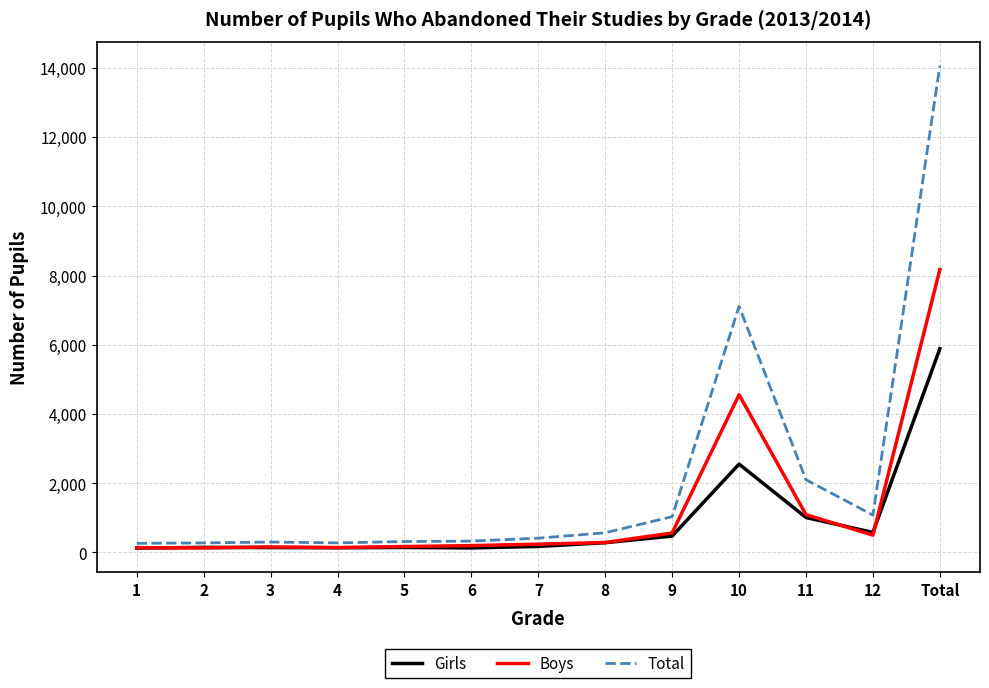

What is the difference between the Boys values at 6 and 4?

56